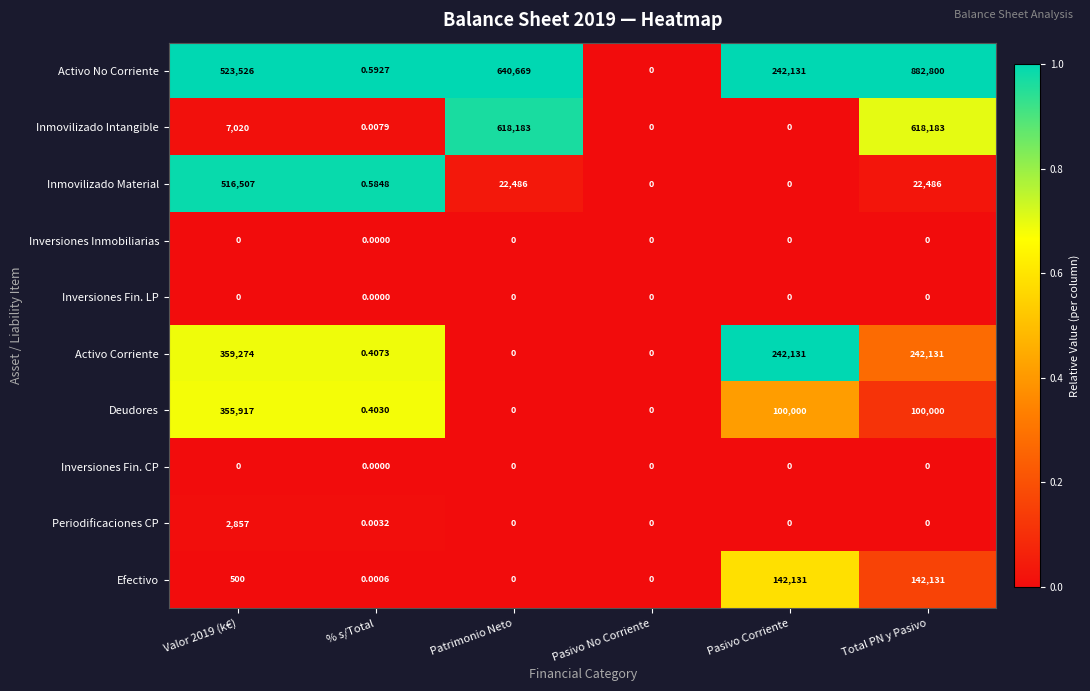

Between % s/Total and Total PN y Pasivo, which series saw the biggest shift?

Activo No Corriente